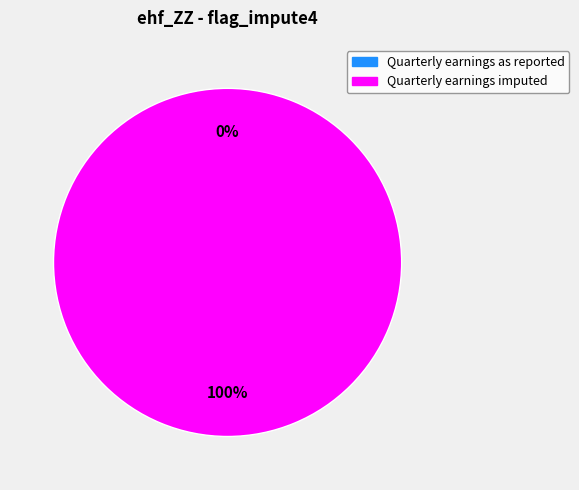

Which slice represents more than half of the pie?

Quarterly earnings imputed